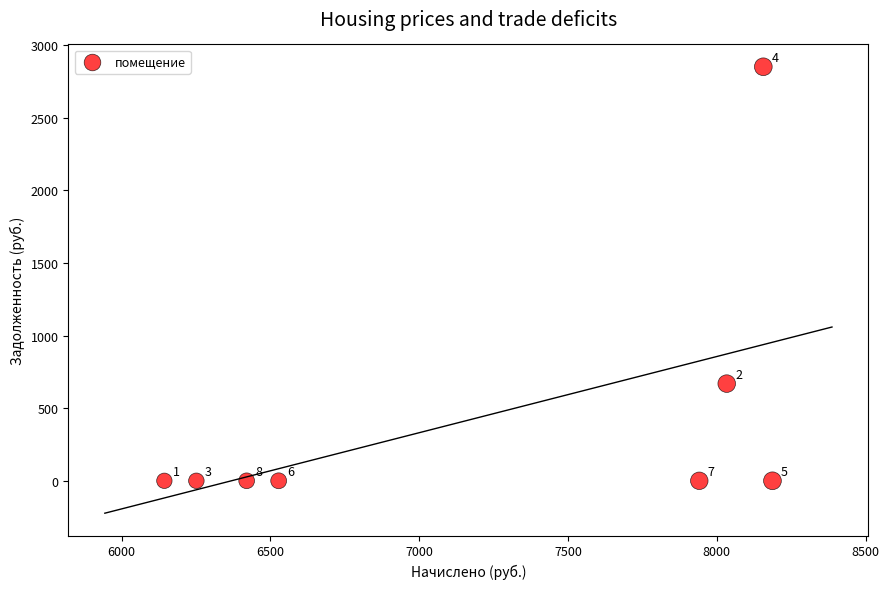

What is the average X value?

7207.7